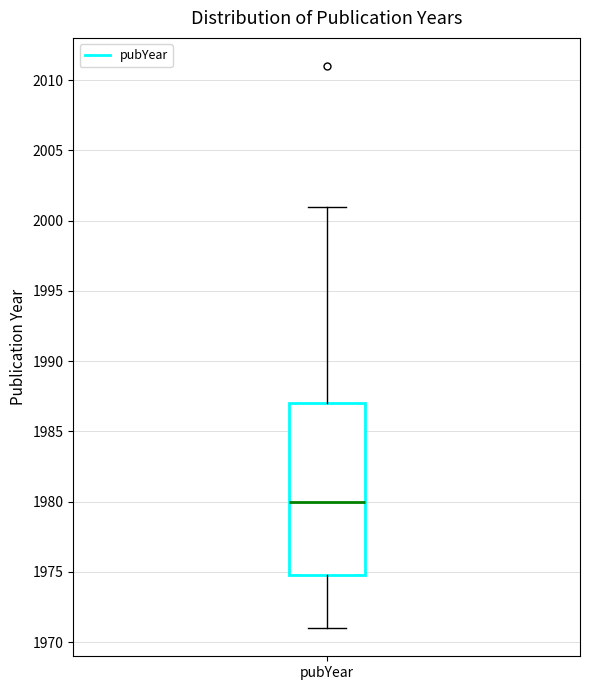

Read this box plot against the y-axis: the position of the median line, the range covered by the box, and the ends of both whiskers. The values are not printed on the chart, so give them approximately, as read against the axis.

median 1980, box 1975 to 1987, whiskers 1971 to 2001